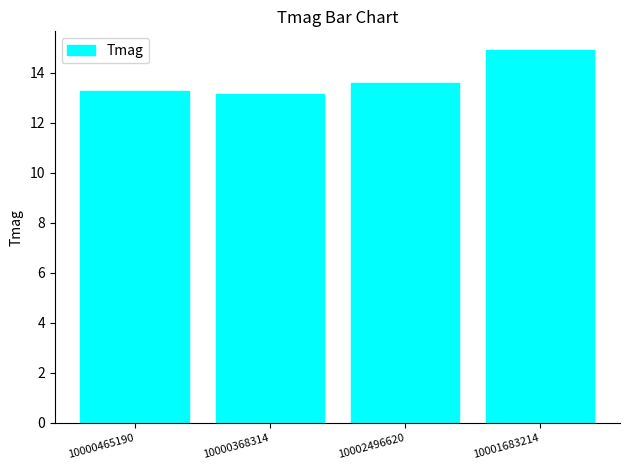

What is the label of the 4th bar from the right?

10000465190